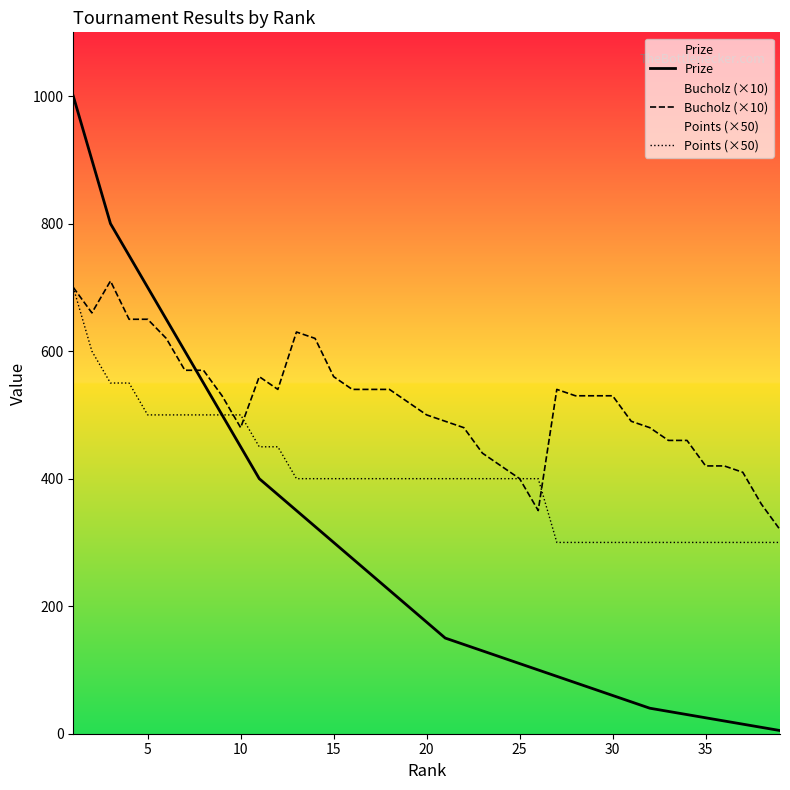

What are all the series names shown in the legend?

Prize, Bucholz (×10), Points (×50)